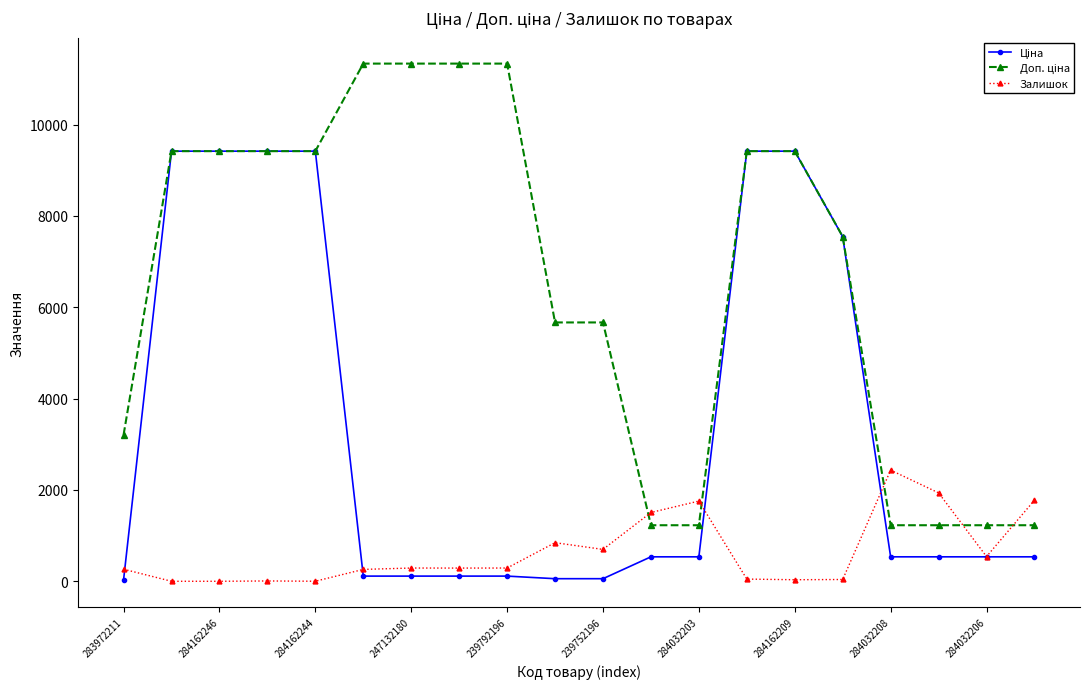

True or false: Залишок has more than 0 points higher than both neighbors.

True